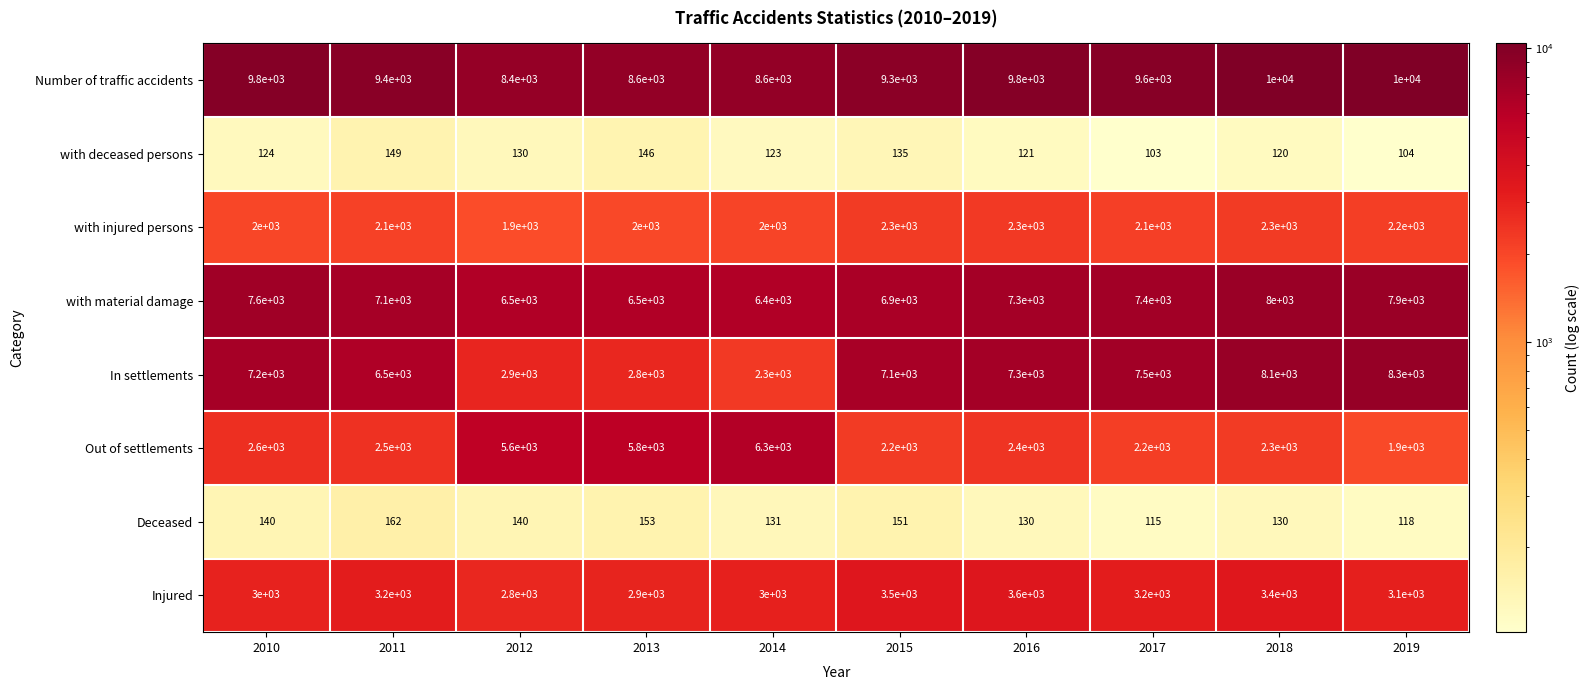

True or false: Injured has a value of 3000 at 2010.

True